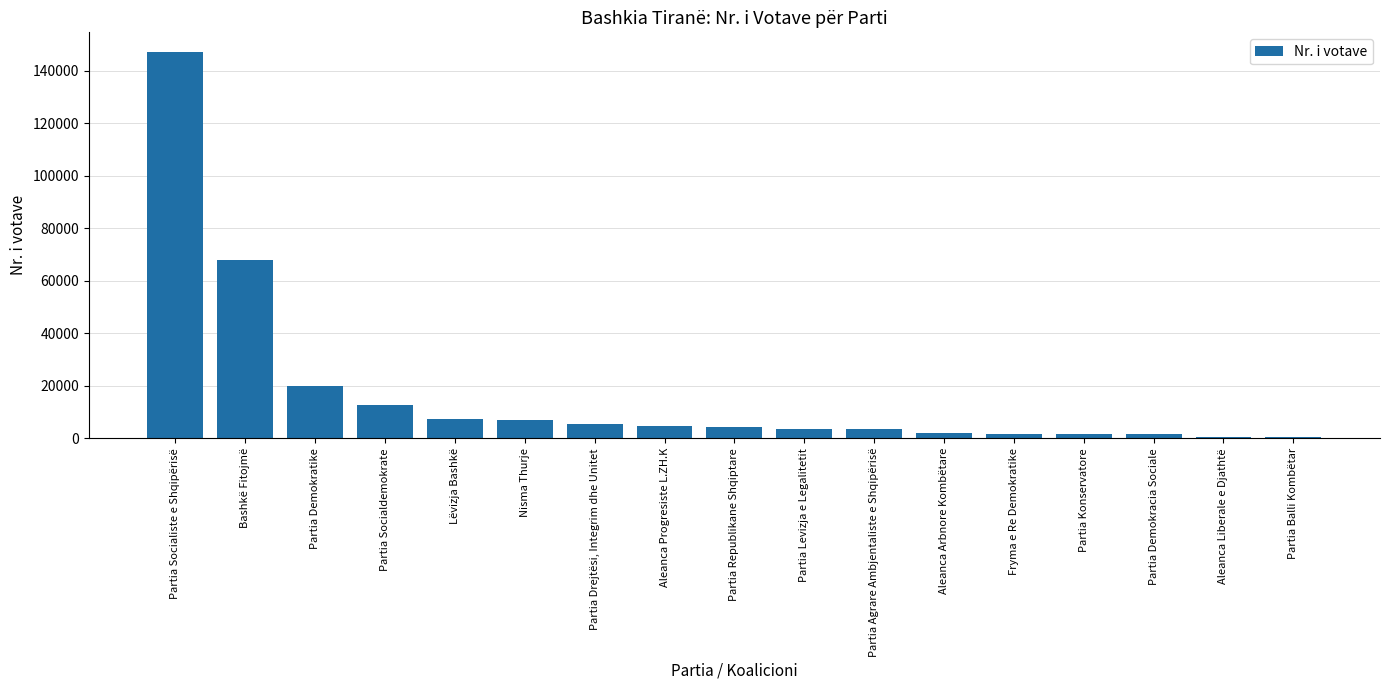

How many values are below 4454?

8